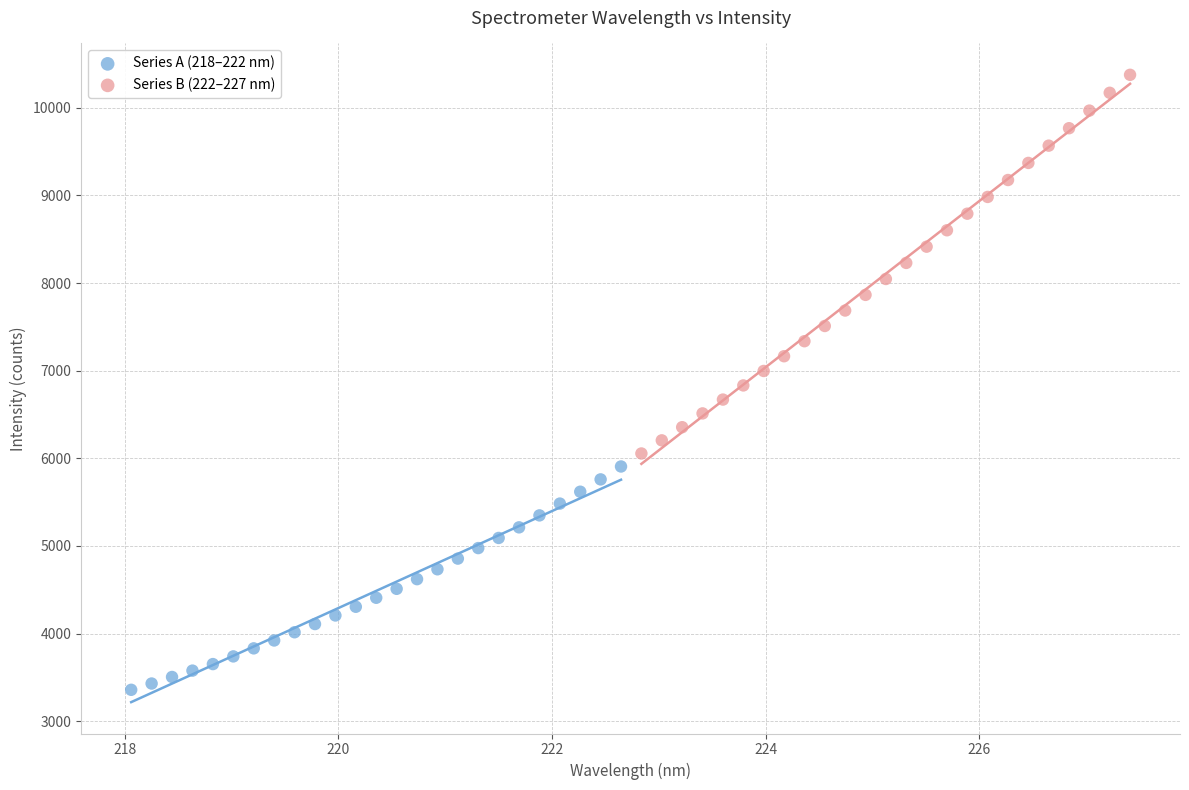

Which series reaches the maximum Y coordinate?

Series B (222–227 nm)